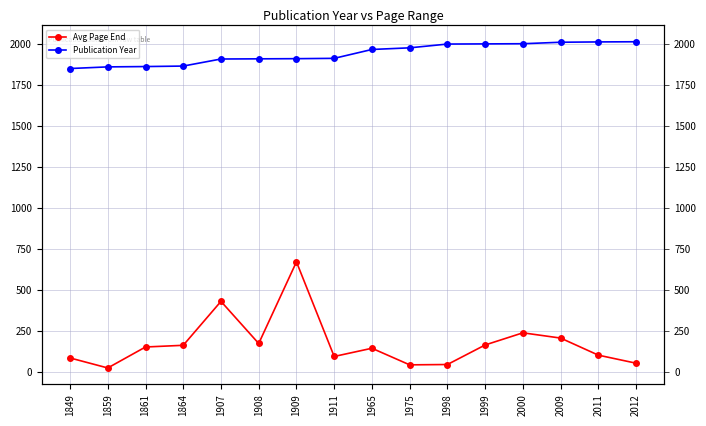

True or false: Publication Year and Avg Page End intersect in this chart.

False